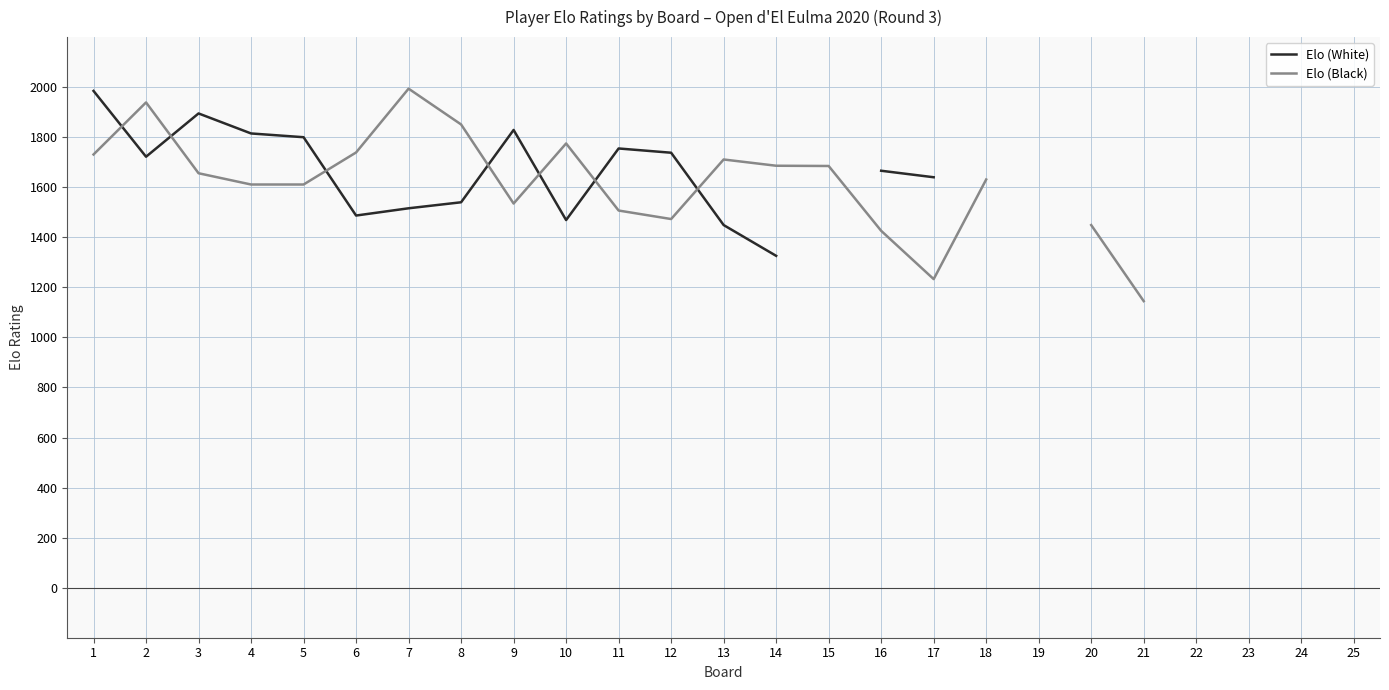

At how many categories does at least one series exceed 1643?

16